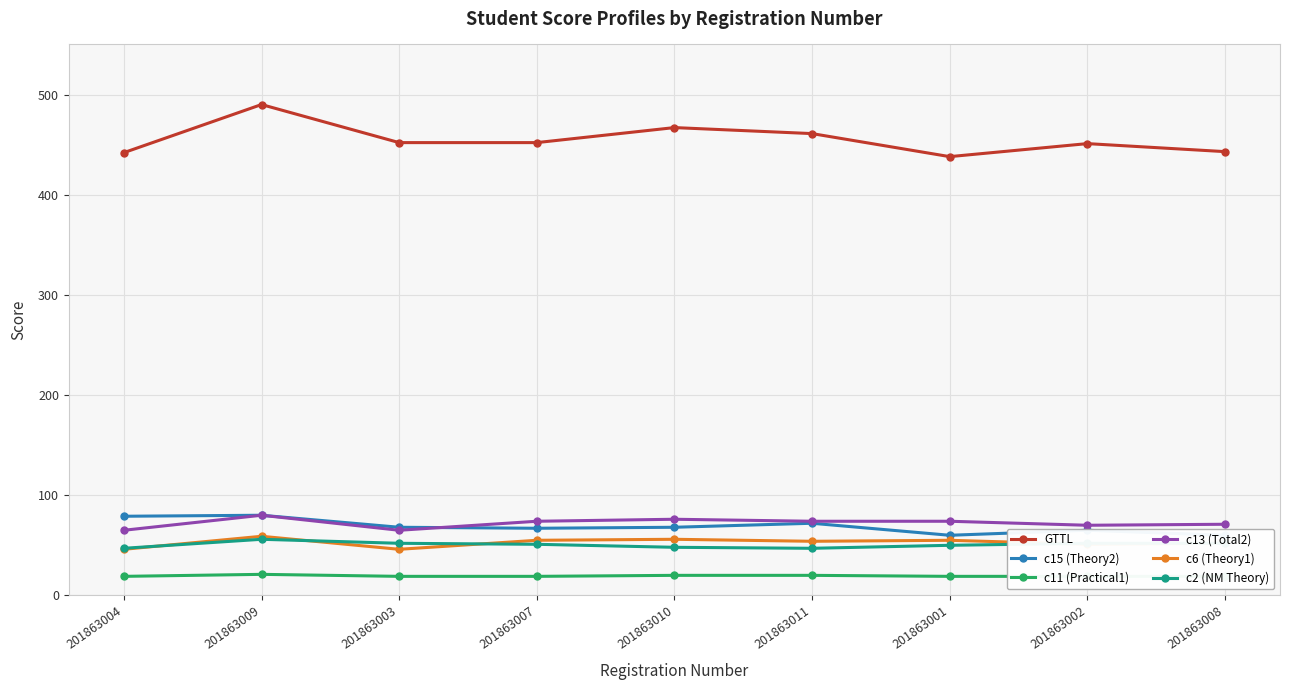

True or false: GTTL and c11 (Practical1) intersect in this chart.

False